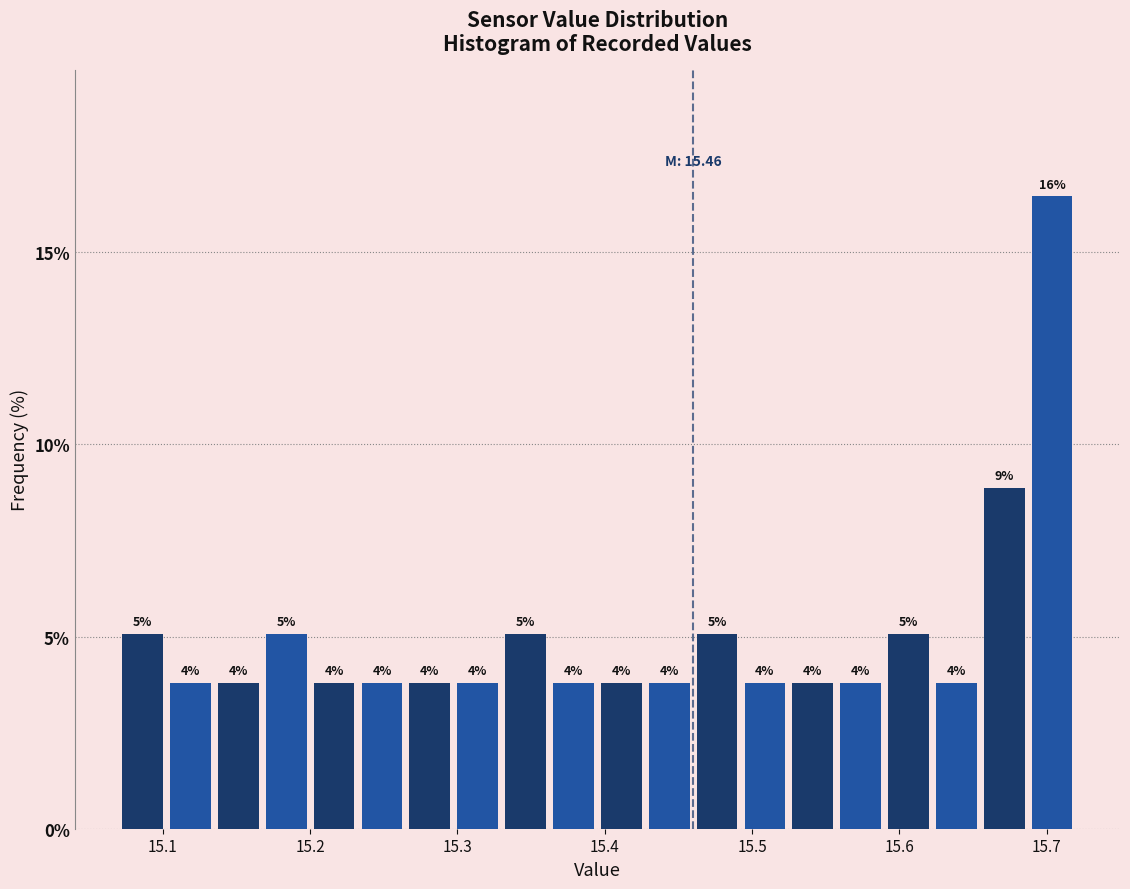

Around what value on the x-axis is the tallest bar? Give the approximate position of its centre, as read against the axis.

15.70